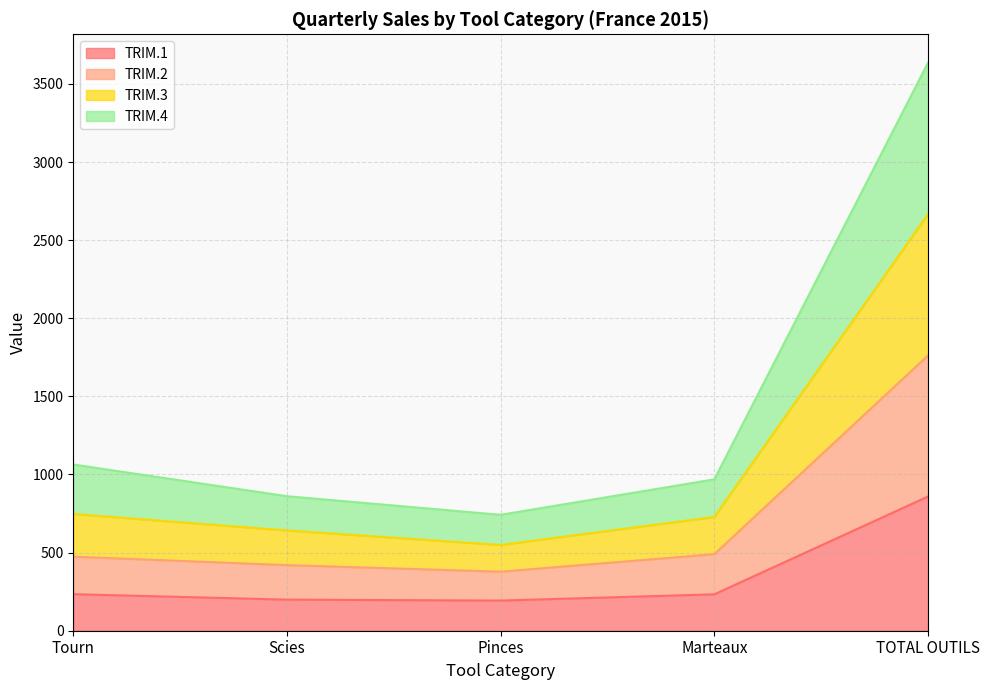

At which category is the sum across all series the highest?

TOTAL OUTILS